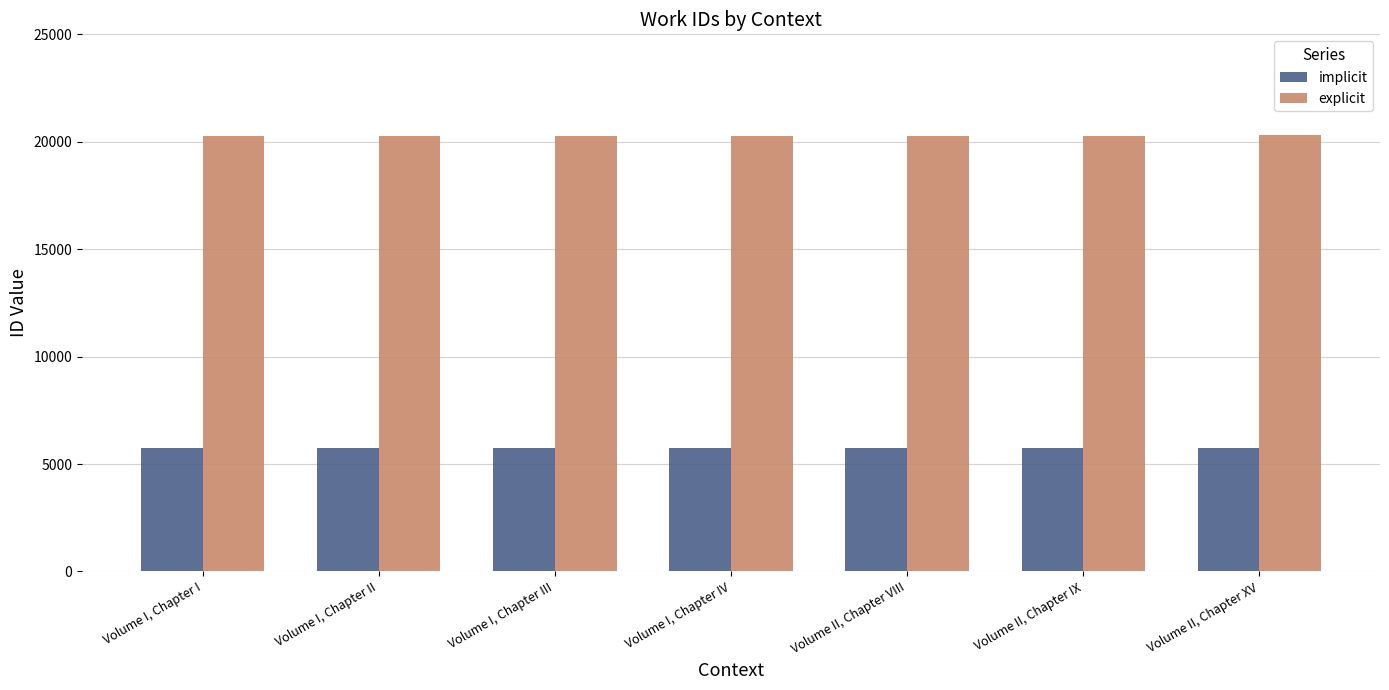

What is the approximate value of explicit at Volume II, Chapter IX?

20288